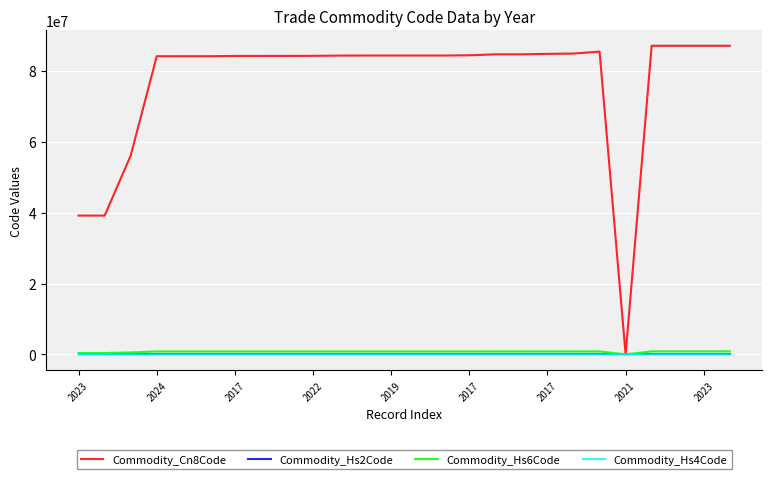

Which series has the widest spread of values?

Commodity_Cn8Code